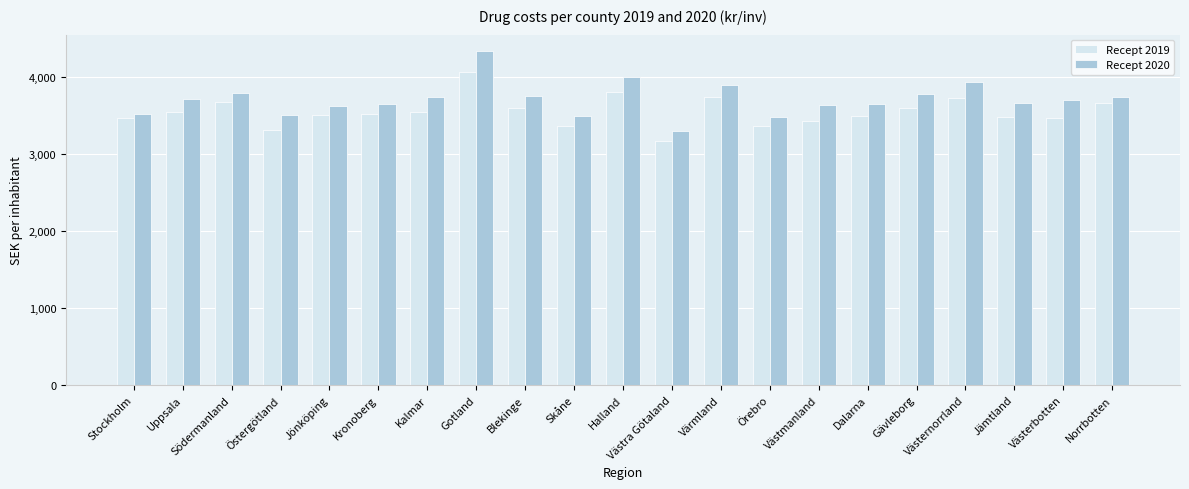

True or false: Recept 2019 has a value of 5545.7 at Halland.

False